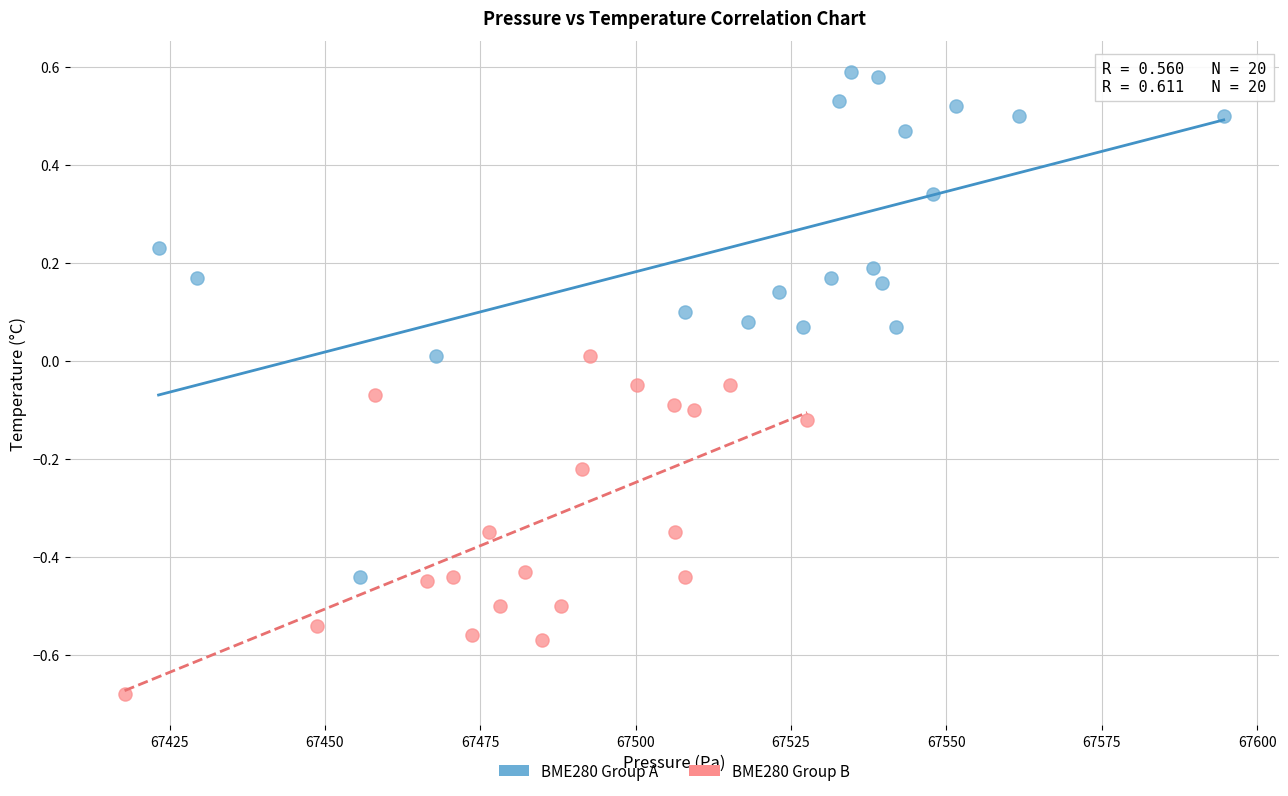

Which series has the widest spread of Y values?

BME280 Group A